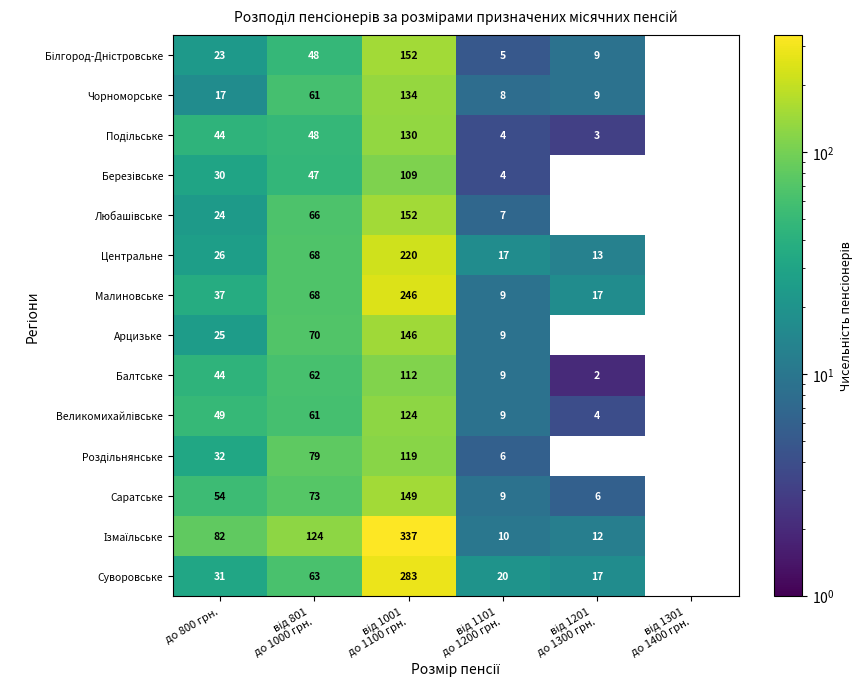

Read the Малиновське value at до 800 грн., to the nearest 10.

40